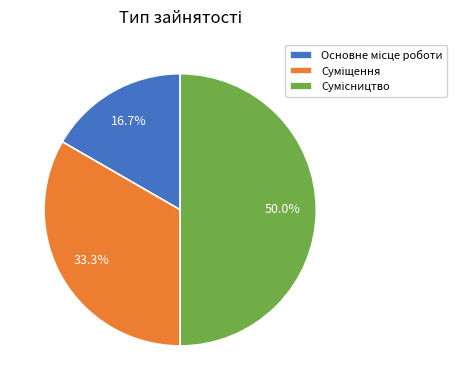

Which slice is the largest?

Сумісництво